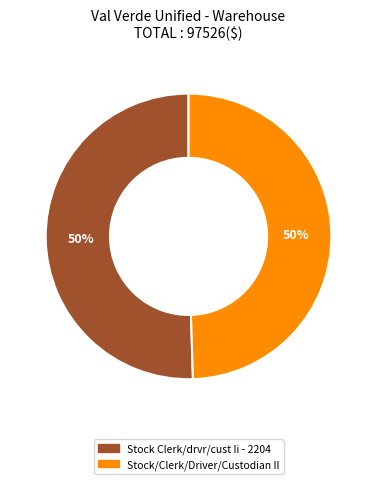

How many slices are in this pie chart?

2